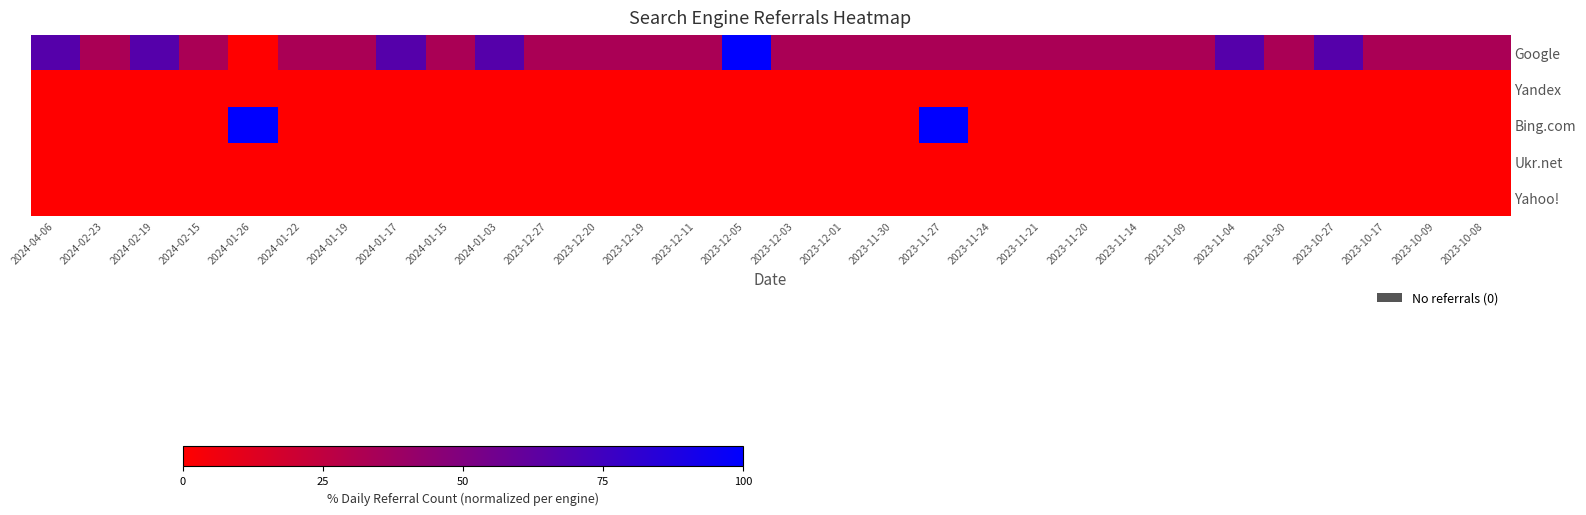

What is the spread (max minus min) of values at 2023-11-30?

33.3